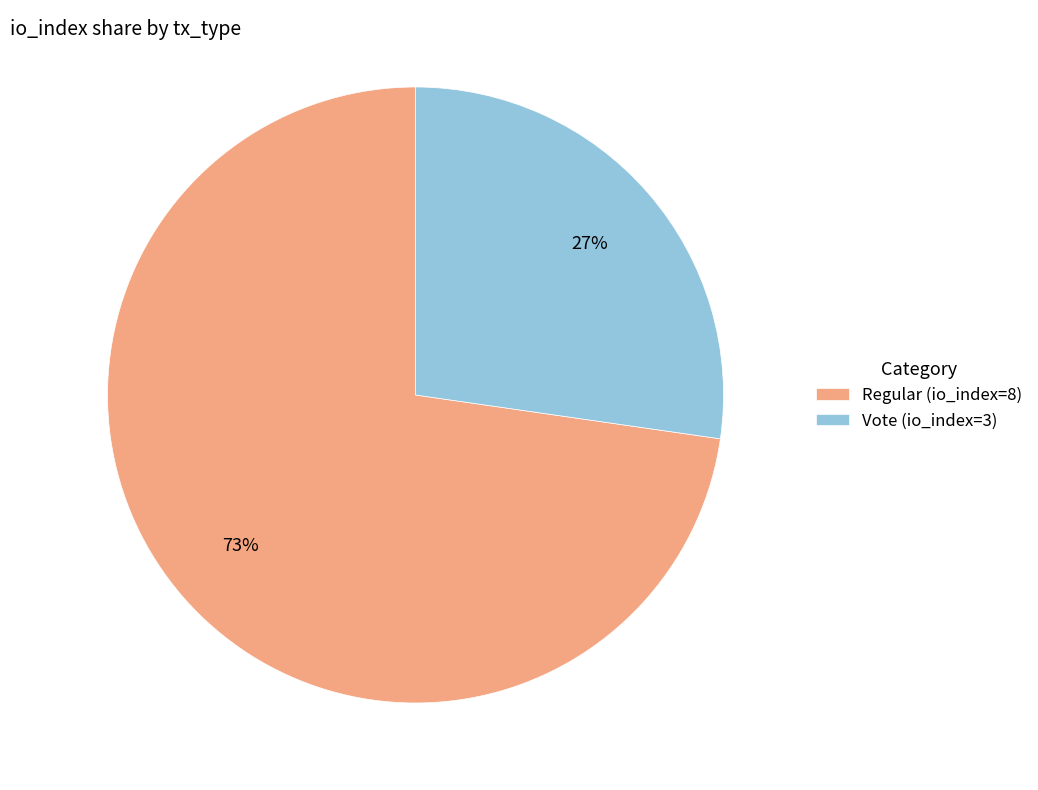

Which category accounts for the majority?

Regular (io_index=8)